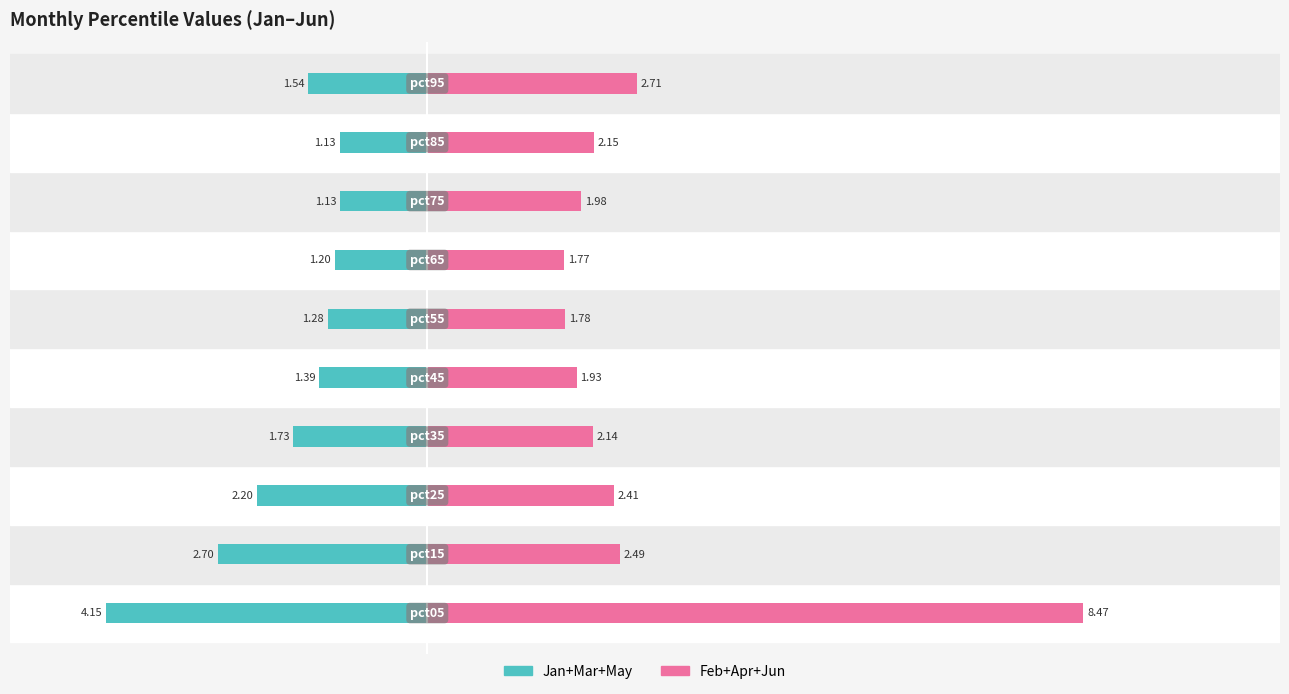

Between −6 and −2, which is larger?

−2